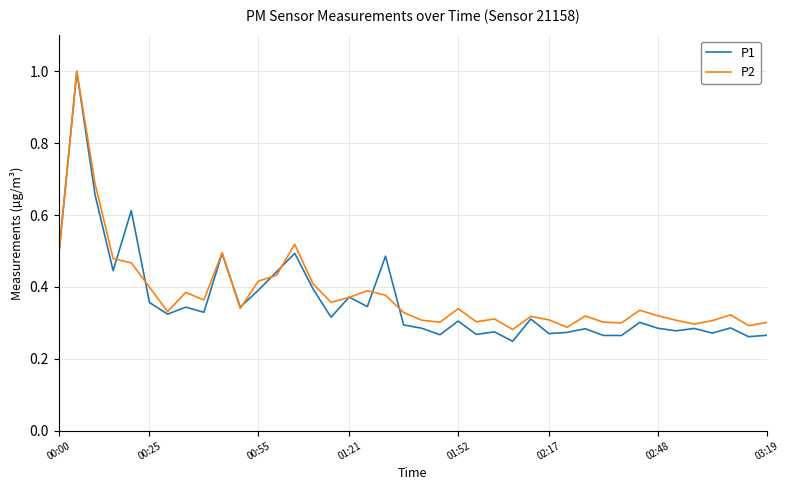

Which series has the largest range (max minus min)?

P1